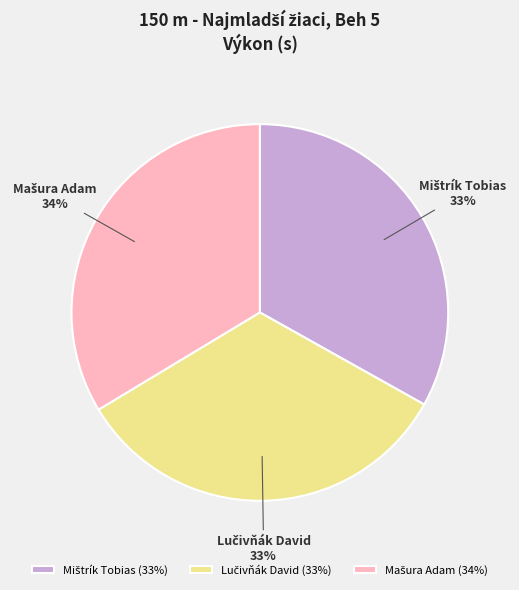

Is there any slice that represents more than half of the pie?

No